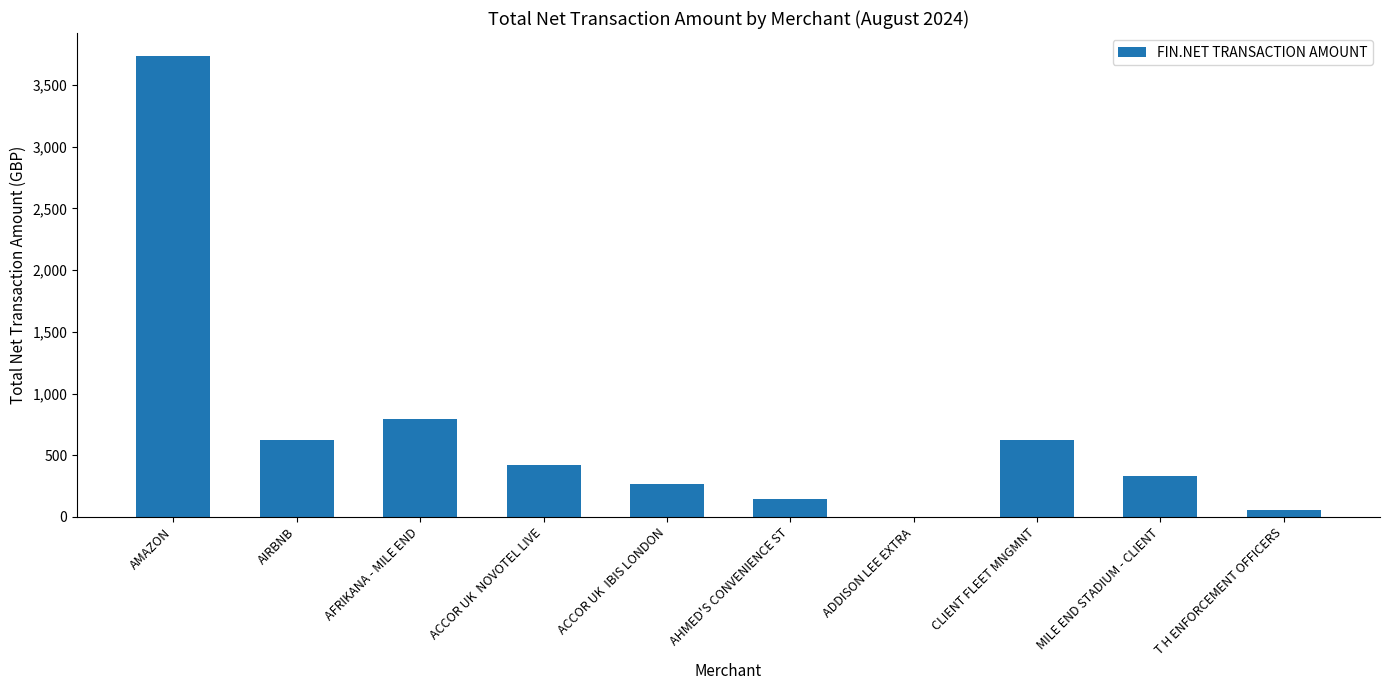

What is the change in value from ADDISON LEE EXTRA to T H ENFORCEMENT OFFICERS?

+54.5